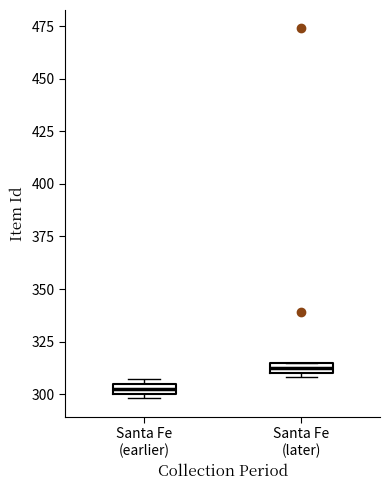

Where is the lower edge of the box for Santa Fe (later) on the y-axis? The values are not printed on the chart, so give them approximately, as read against the axis.

310